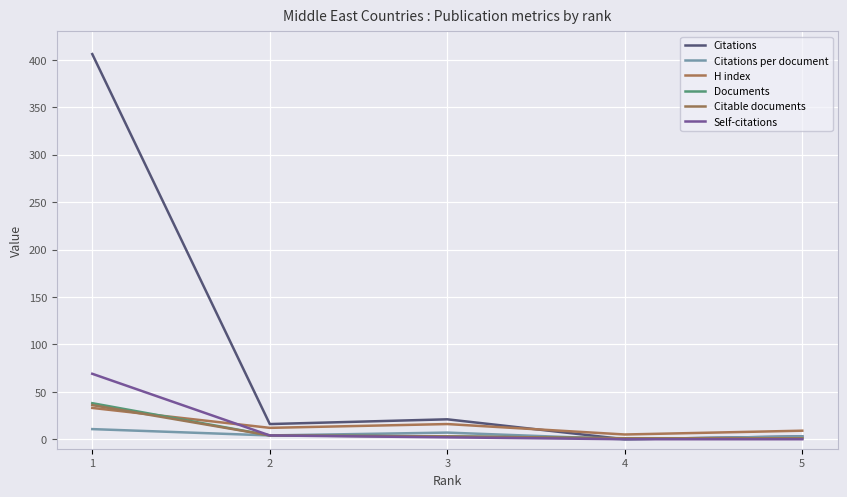

At which category does Citations reach its first local valley?

2